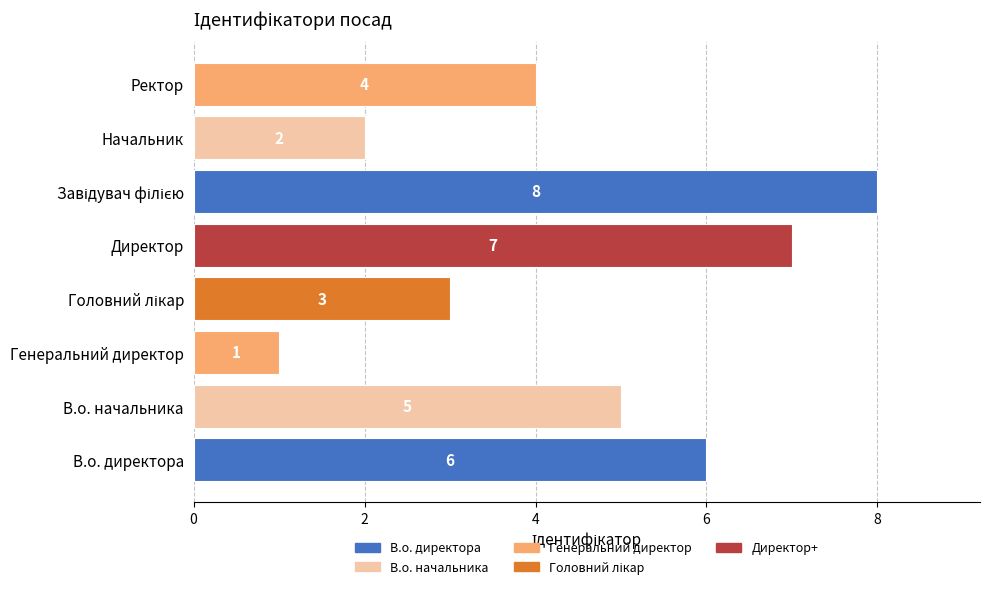

What is the smallest value displayed?

1